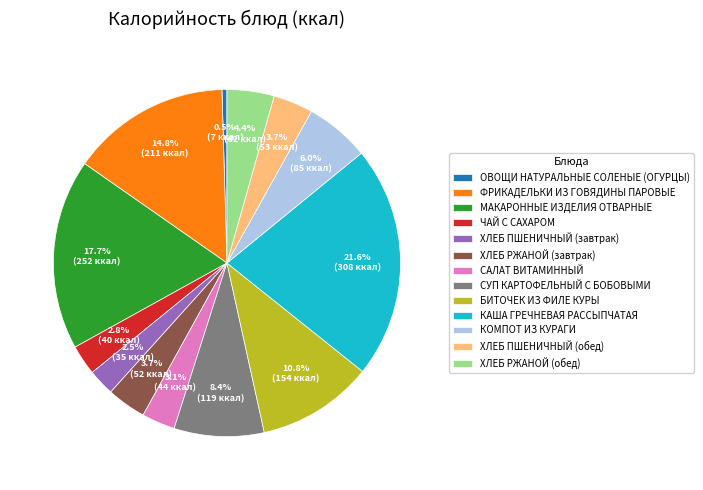

What percentage is the КАША ГРЕЧНЕВАЯ РАССЫПЧАТАЯ slice, to the nearest percent?

22%